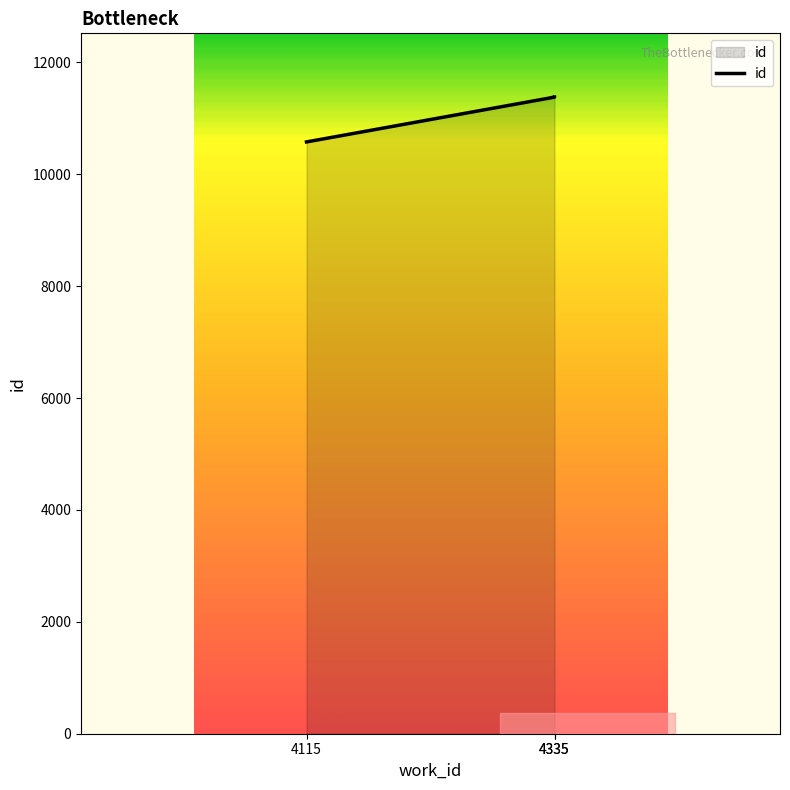

What is the average value?

11112